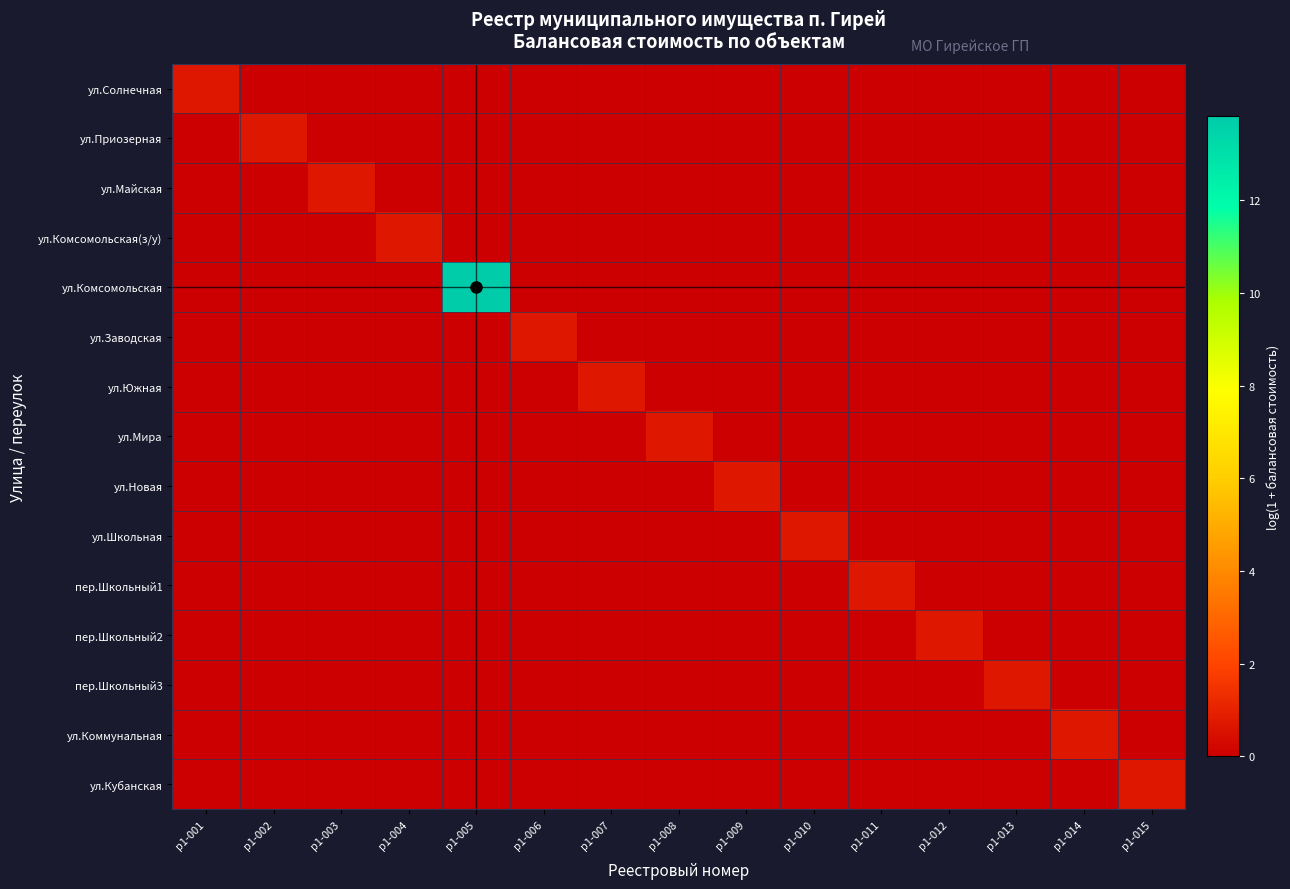

Which series has the largest total across all categories?

ул.Комсомольская